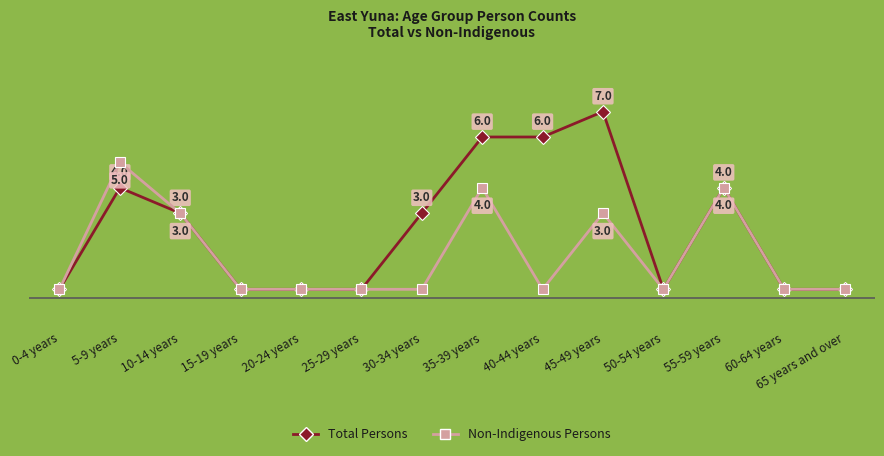

Read the Total Persons value at 45-49 years.

7